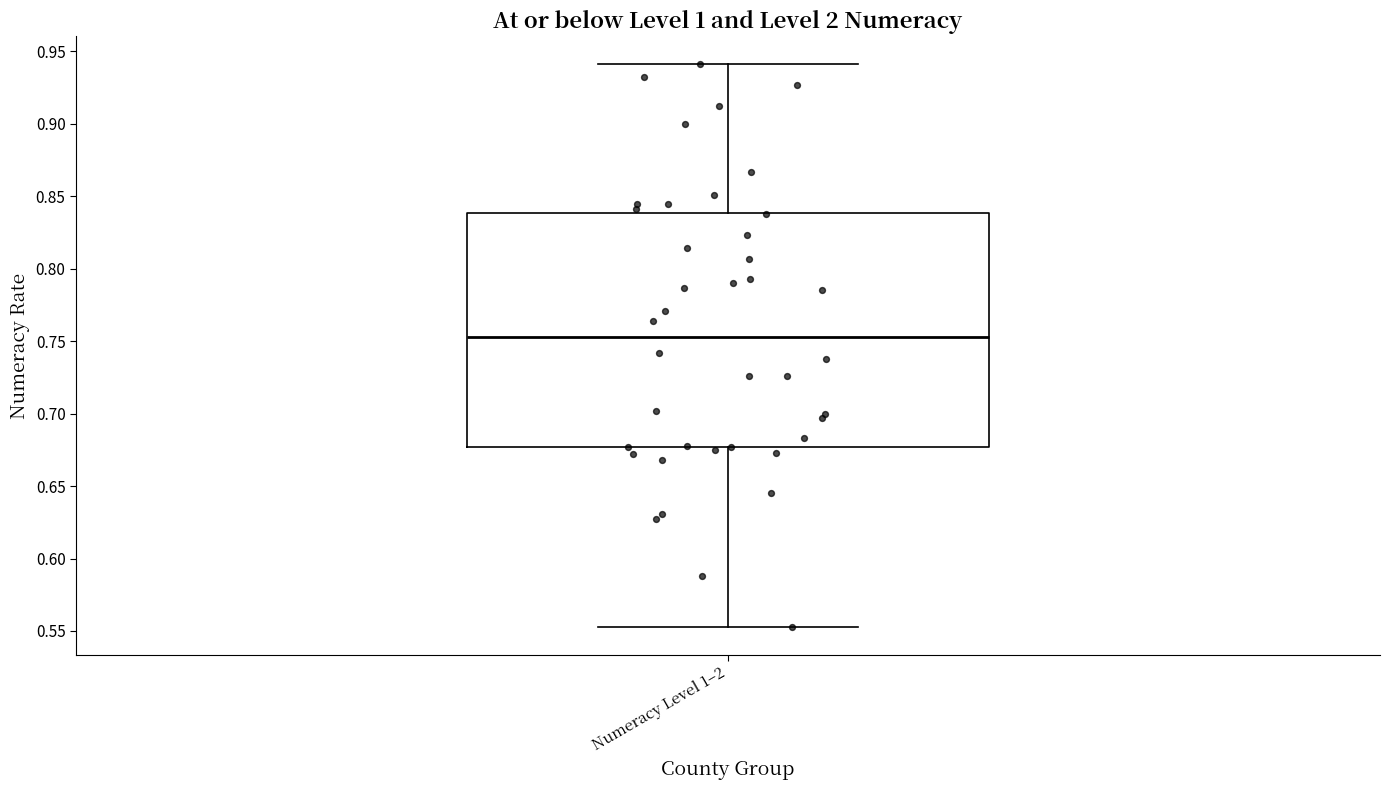

Transcribe this box plot: give where the median line is, the range the box spans, and where the two whiskers end, as read against the y-axis. The values are not printed on the chart, so give them approximately, as read against the axis.

median 0.755, box 0.675 to 0.840, whiskers 0.555 to 0.940